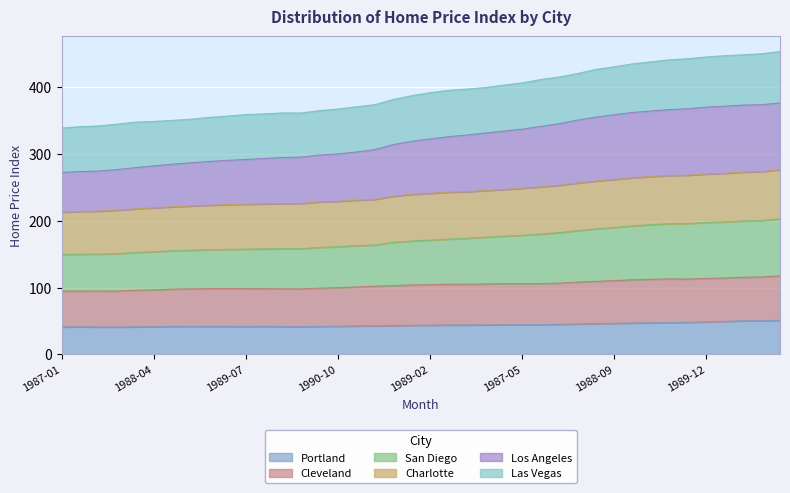

What is the highest value of the Portland series?

51.1